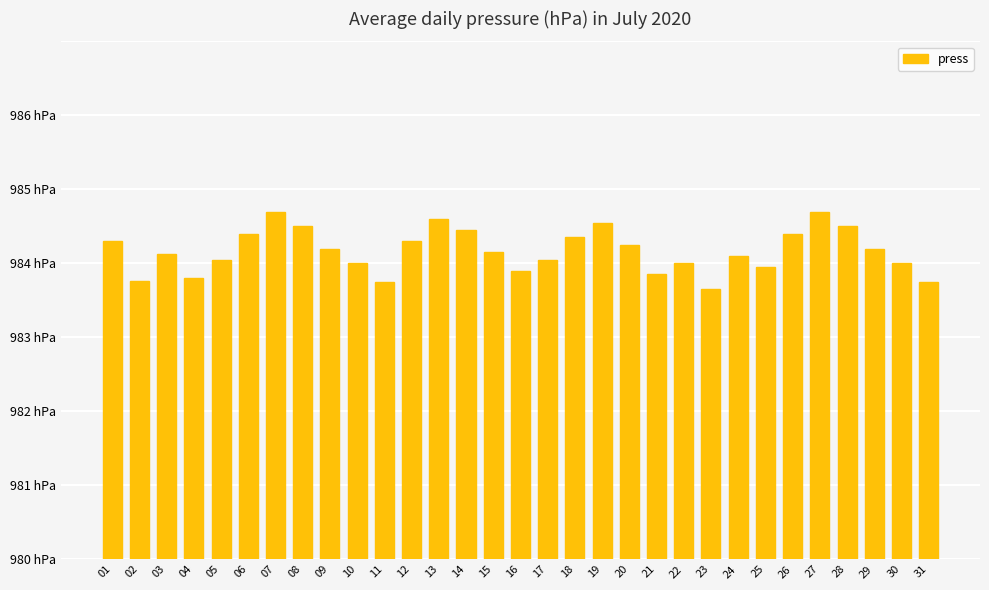

What is the sum of all values?

30478.3